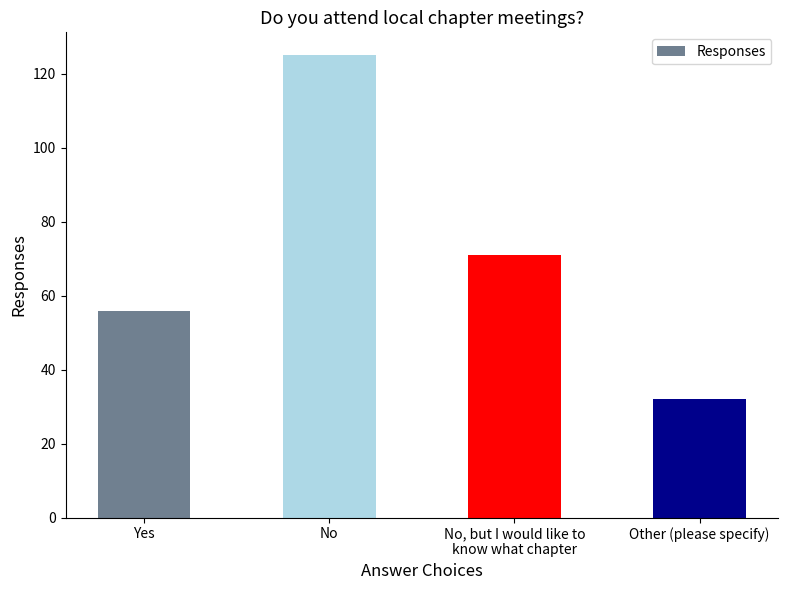

What is the value of the 2nd bar from the left?

125